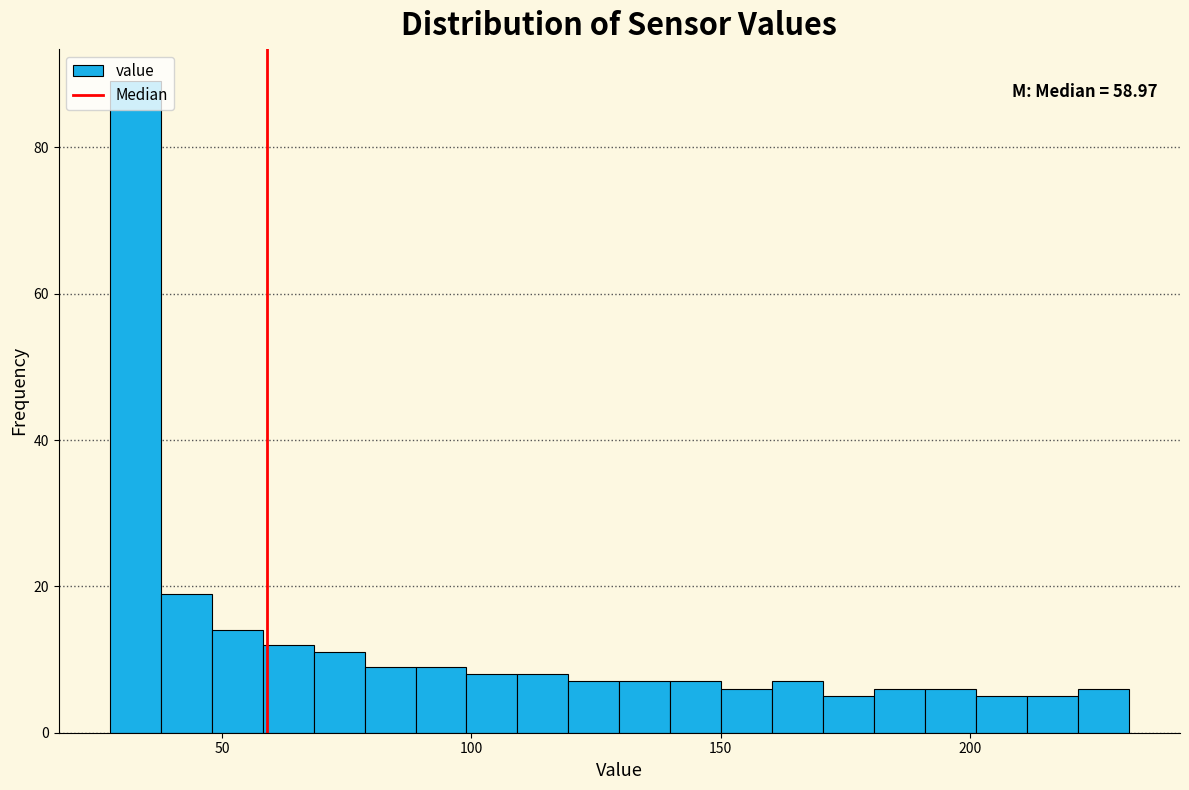

Read against the x-axis, roughly where is the centre of the tallest bar?

35